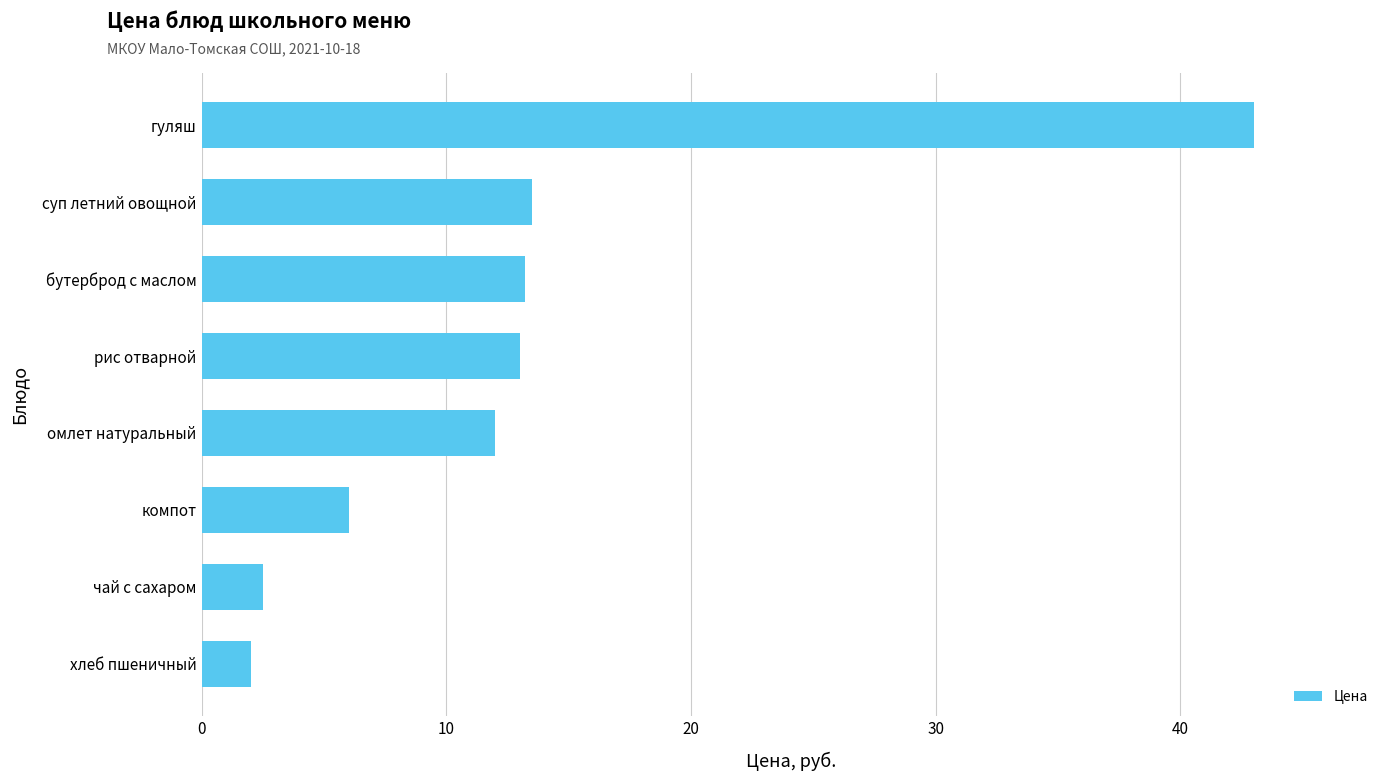

How many data points are less than 13?

4